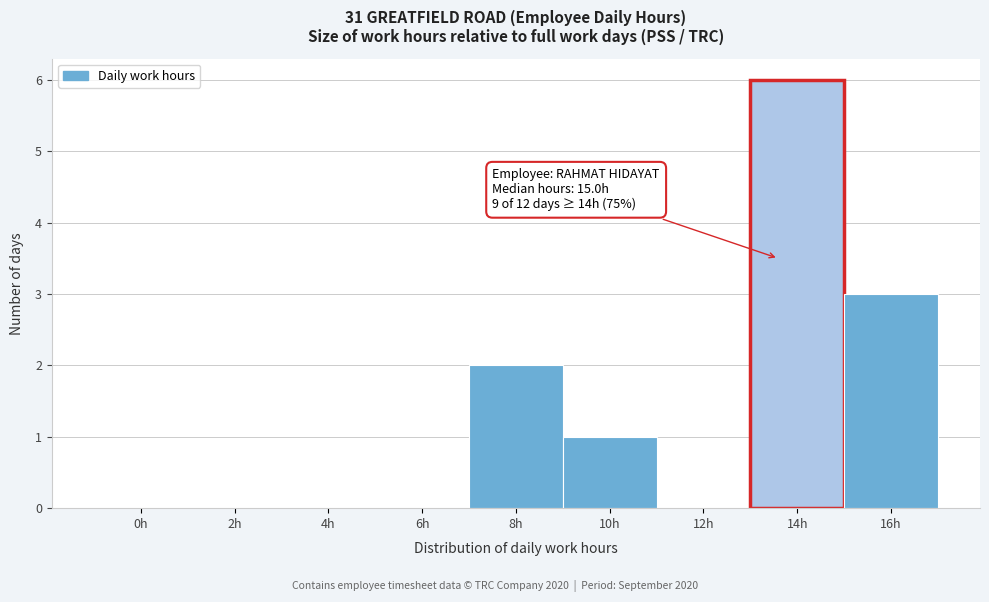

Reading left to right, list all the values displayed in this chart.

0h=0	2h=0	4h=0	6h=0	8h=2	10h=1	12h=0	14h=6	16h=3